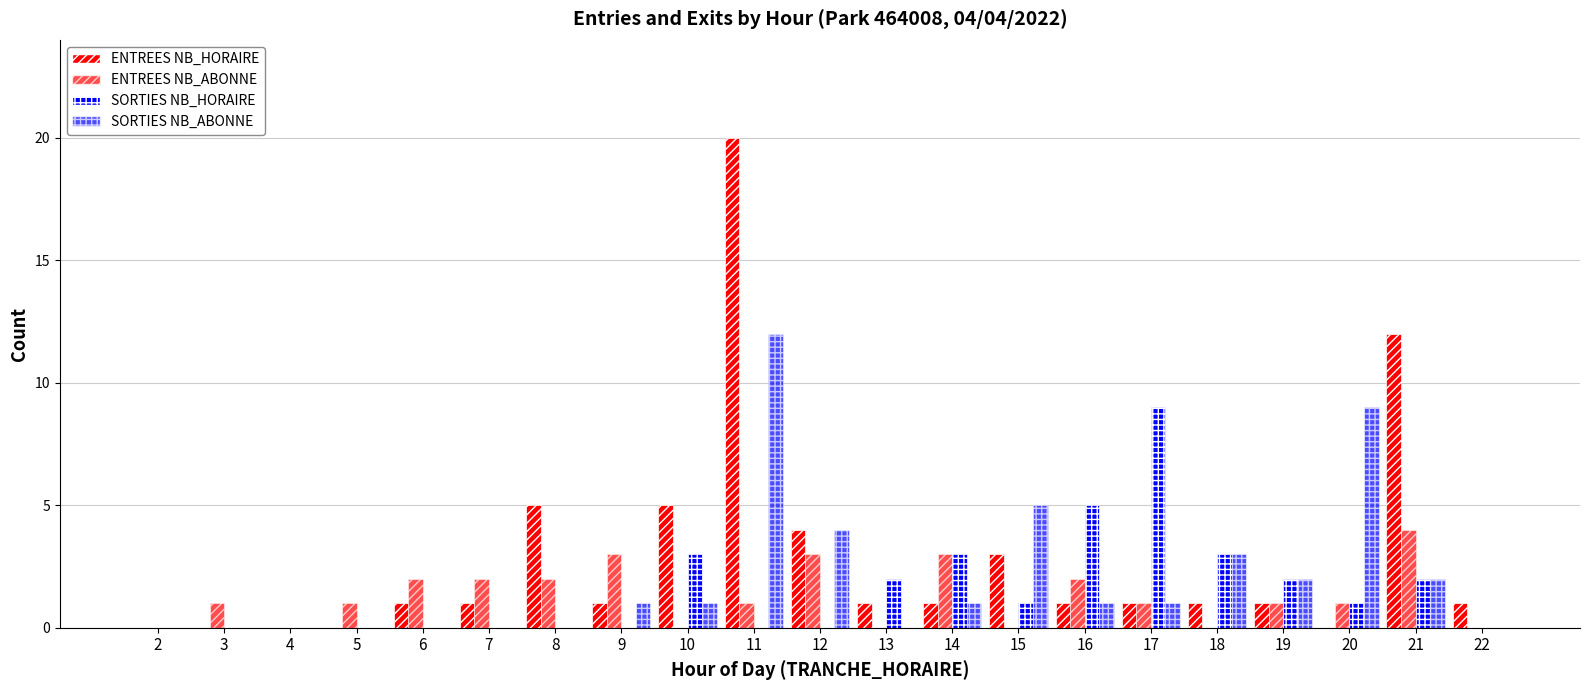

Which series has the widest spread of values?

ENTREES NB_HORAIRE